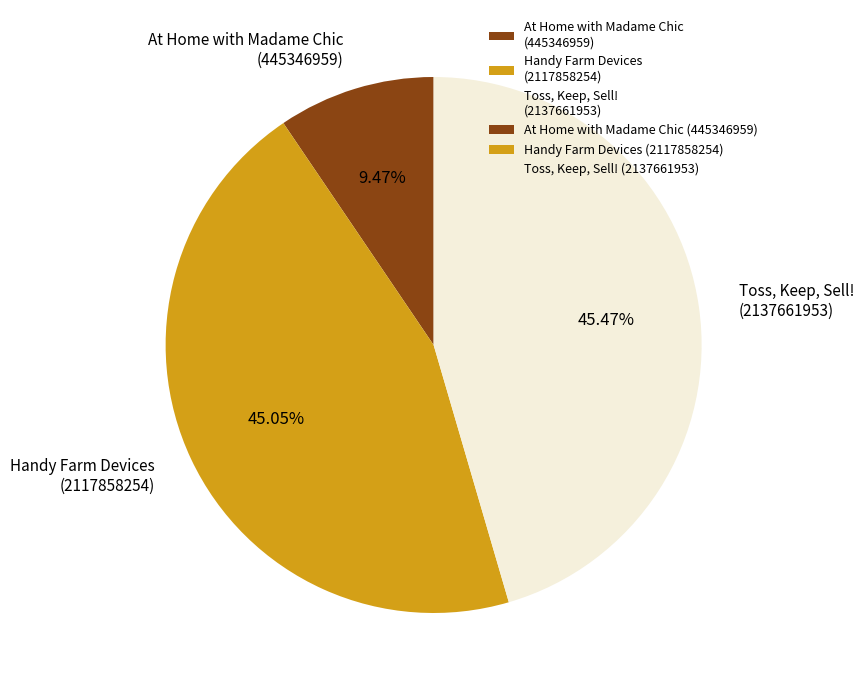

Is the sum of Handy Farm Devices (2117858254) and At Home with Madame Chic (445346959) greater than half?

Yes